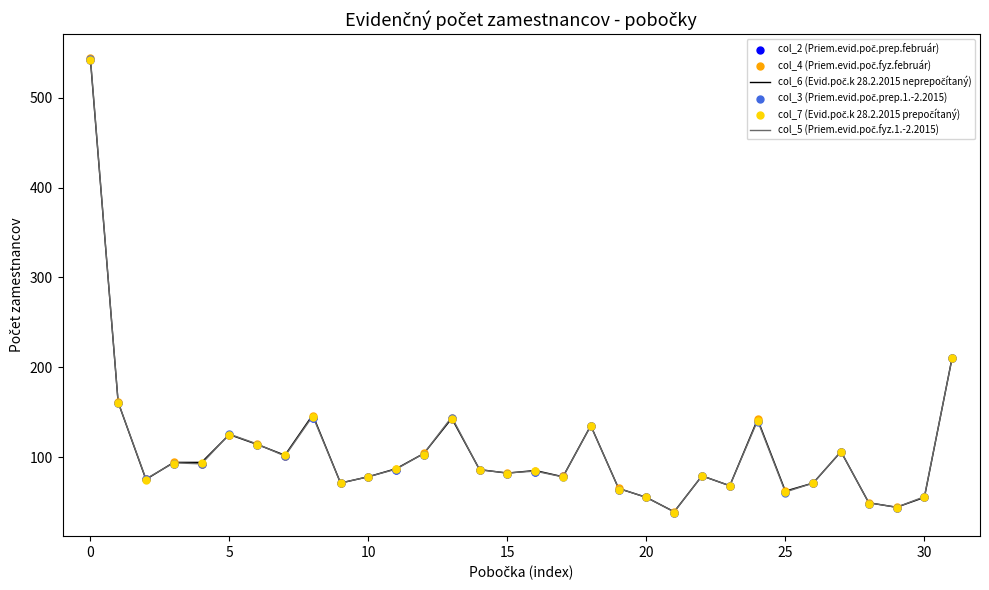

At how many categories does at least one series exceed 59?

27